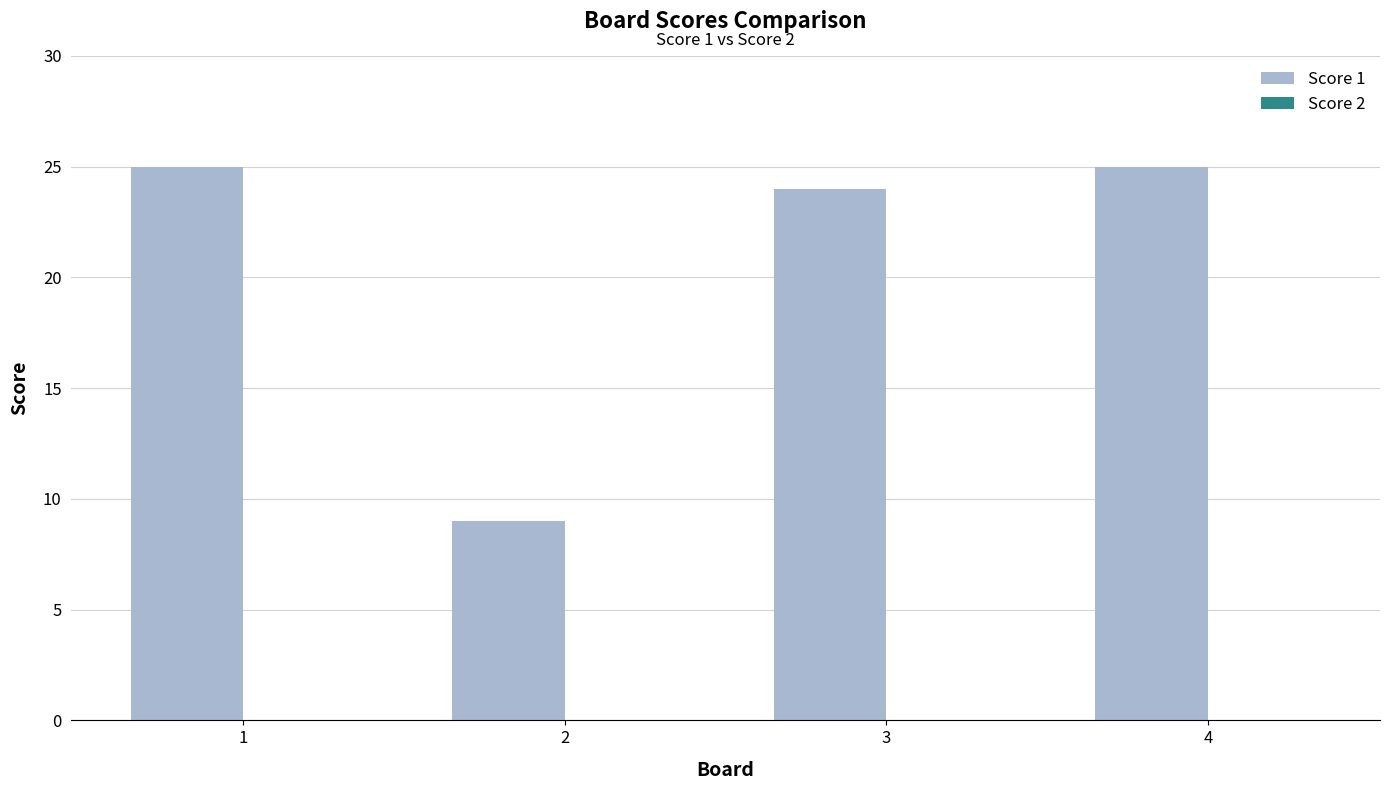

What is the ratio of the value at 4 to the value at 3?

1.0